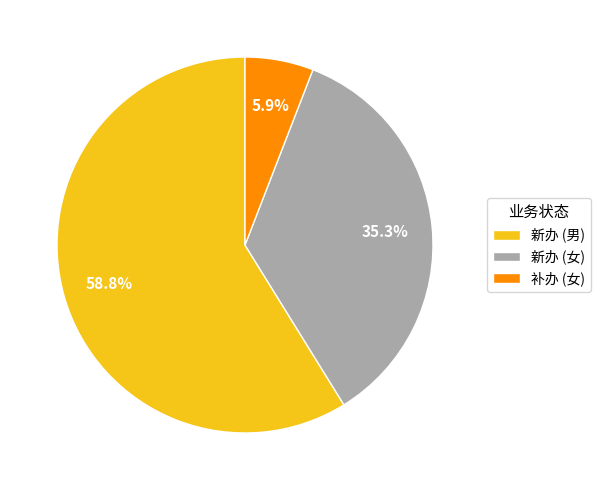

Rank the categories by value from highest to lowest.

新办 (男), 新办 (女), 补办 (女)